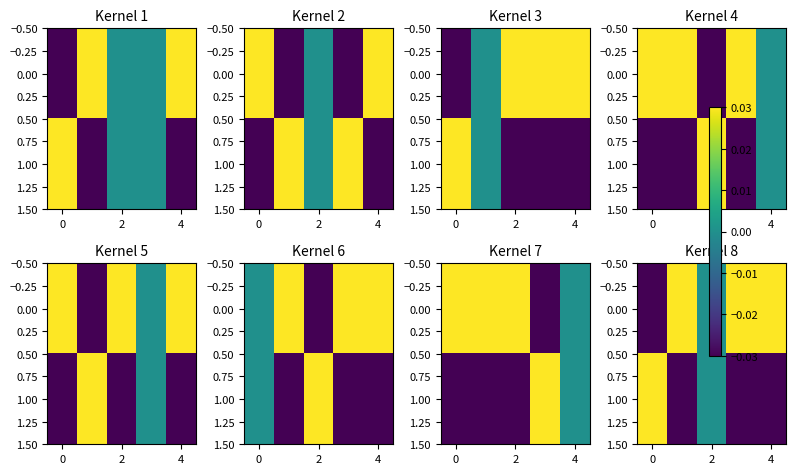

What is the difference between the second highest and minimum values in the 0.00 series?

0.1